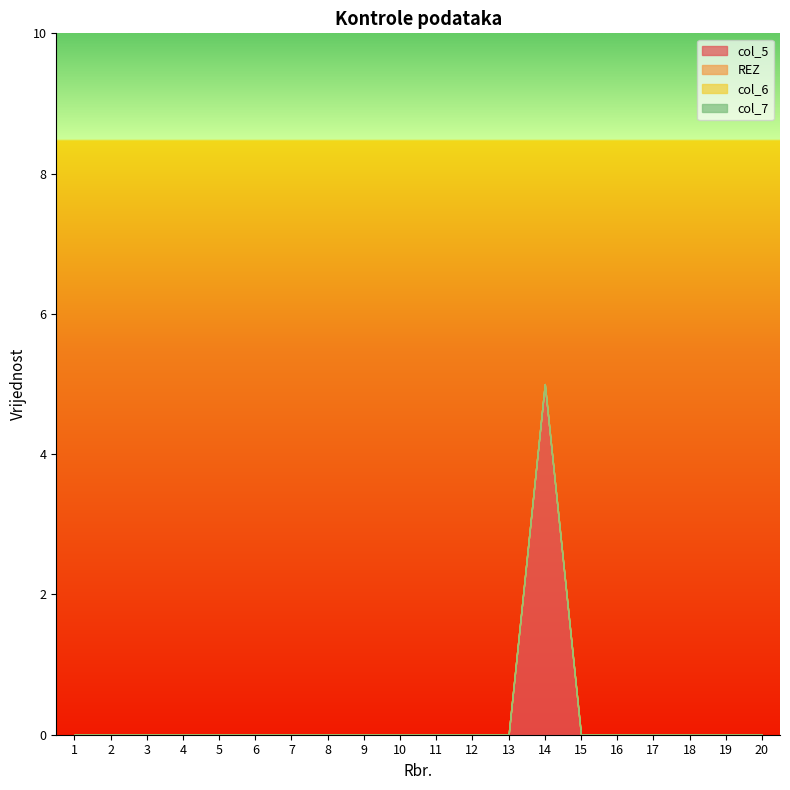

Which series changed the most between 2 and 9?

col_5